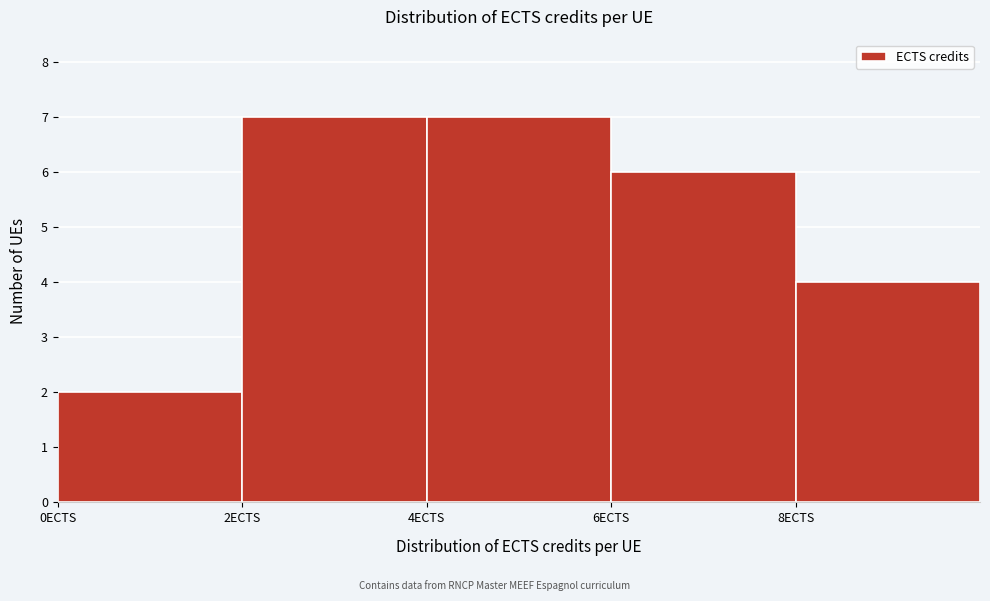

Reading left to right, list every bar in this chart as the range it spans on the x-axis followed by its height. The values are not printed on the chart, so give them approximately, as read against the axis.

0 to 2: 2
2 to 4: 7
4 to 6: 7
6 to 8: 6
8 to 10: 4